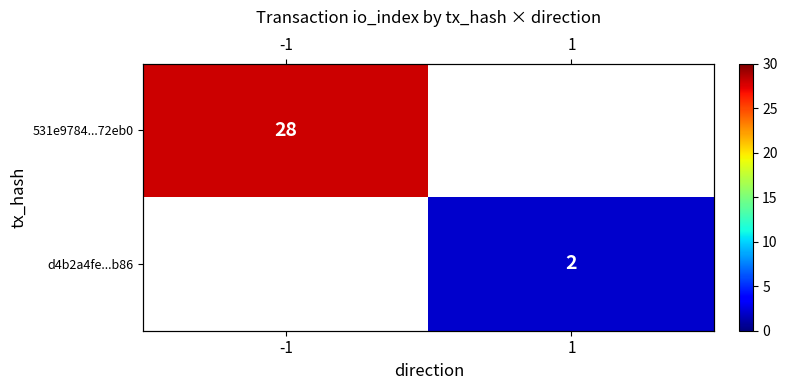

How many distinct data groups are displayed?

2